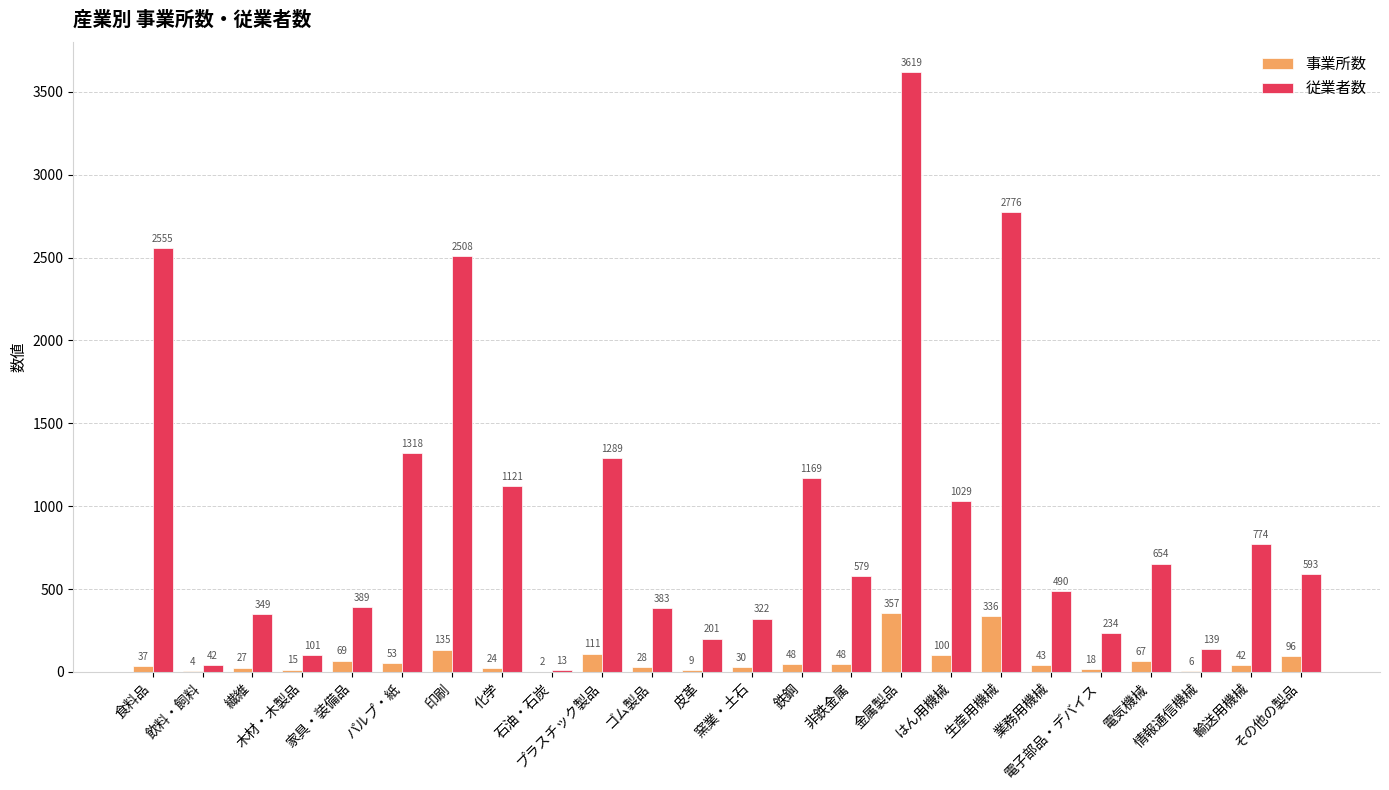

What are all the series names shown in the legend?

事業所数, 従業者数